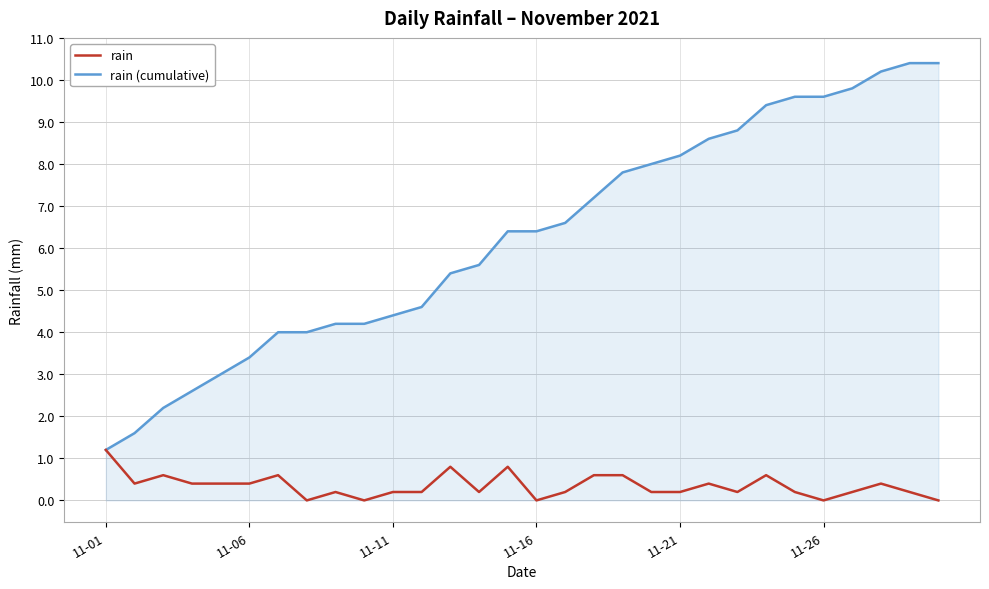

Which series has the largest total across all categories?

rain (cumulative)